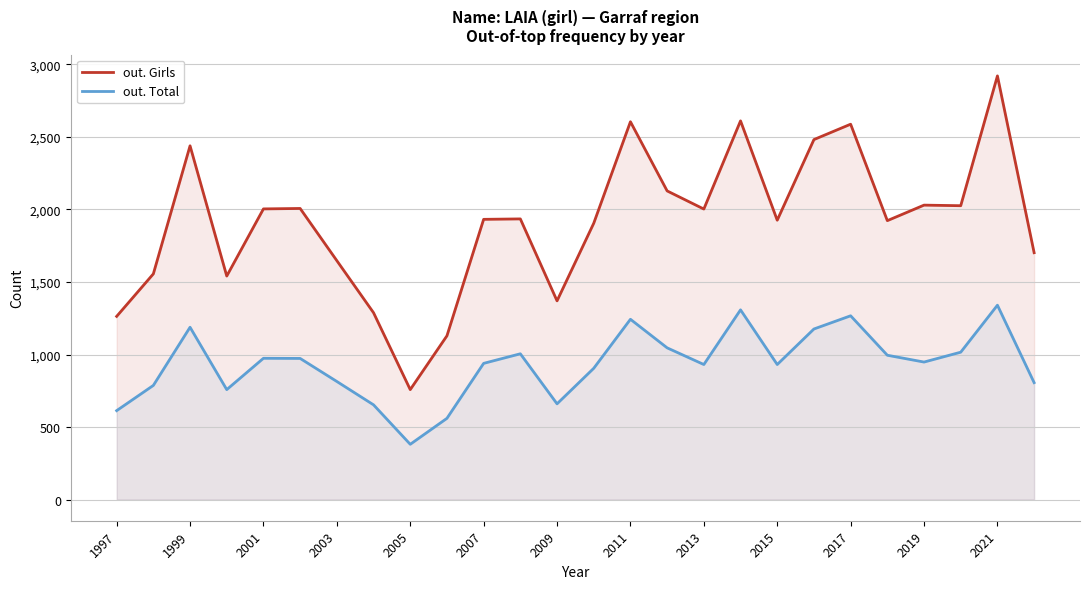

What value does the out. Girls series have at 1999, to the nearest 10?

2440